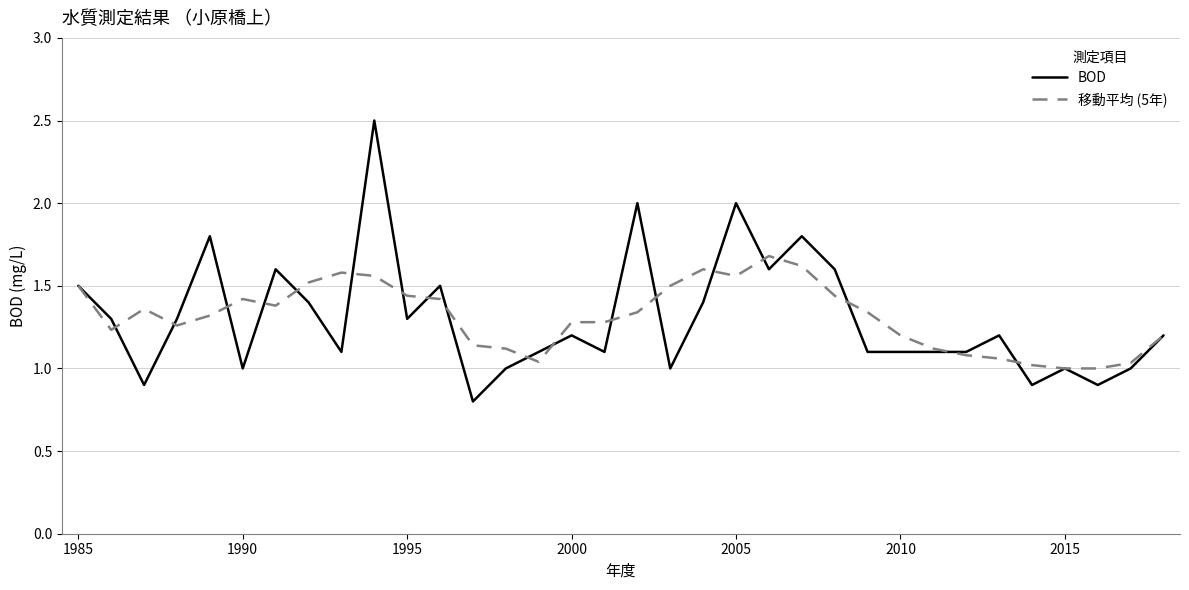

What is the greatest value displayed?

2.5